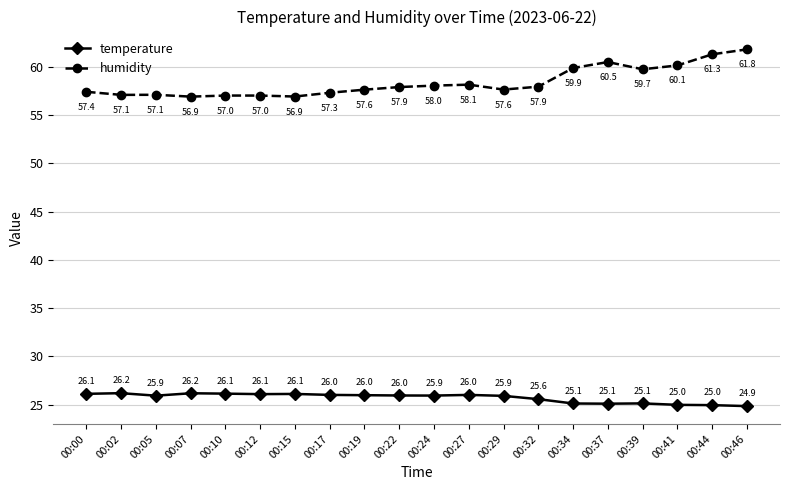

Which category has the highest value across all series?

00:46